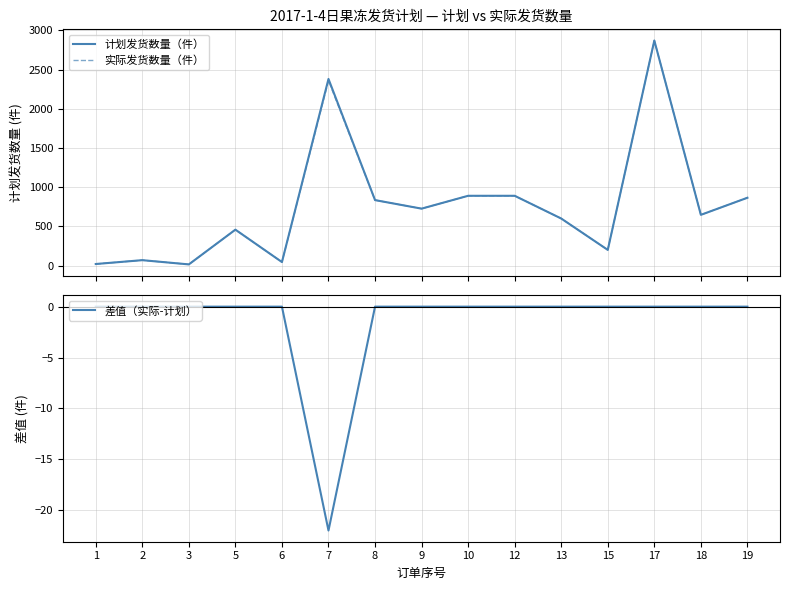

True or false: 实际发货数量（件） and 差值（实际-计划） cross at least once.

False